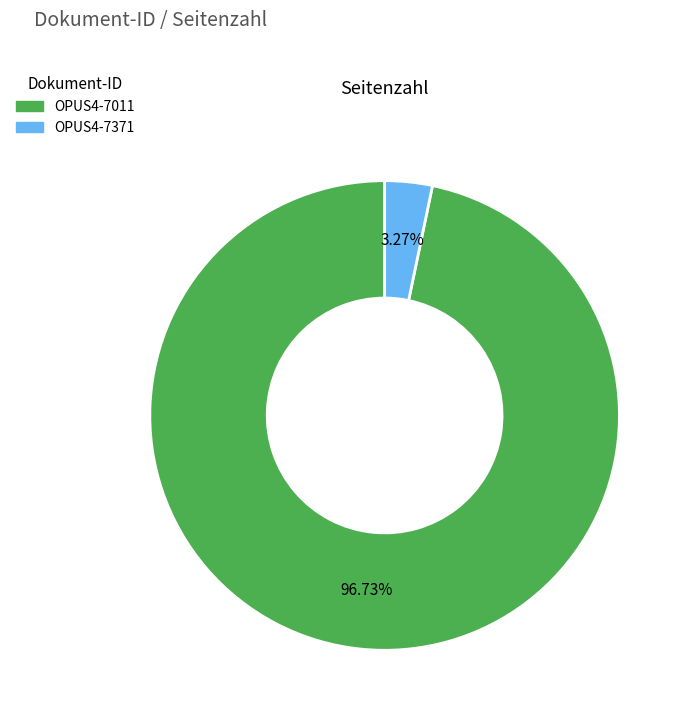

Which category accounts for the majority?

OPUS4-7011